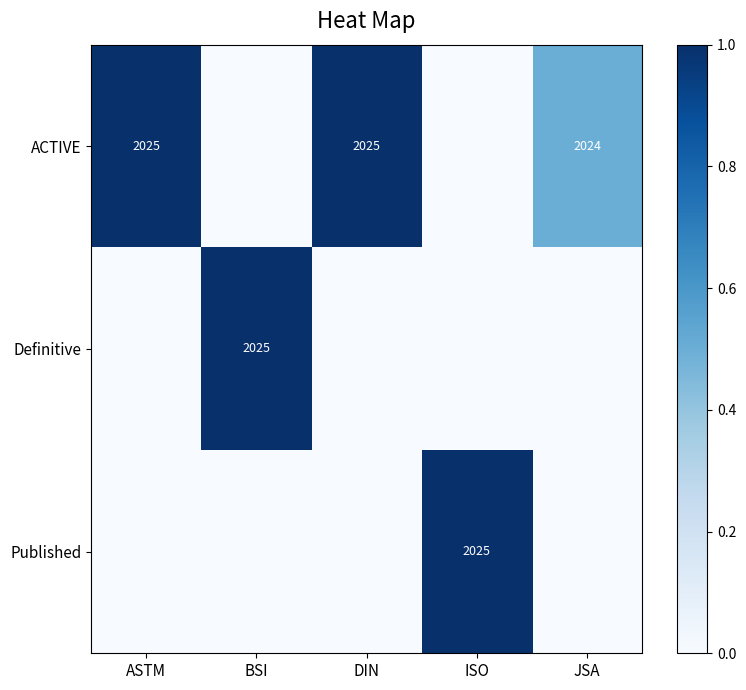

The value of Published at ISO is 1146. True or false?

False